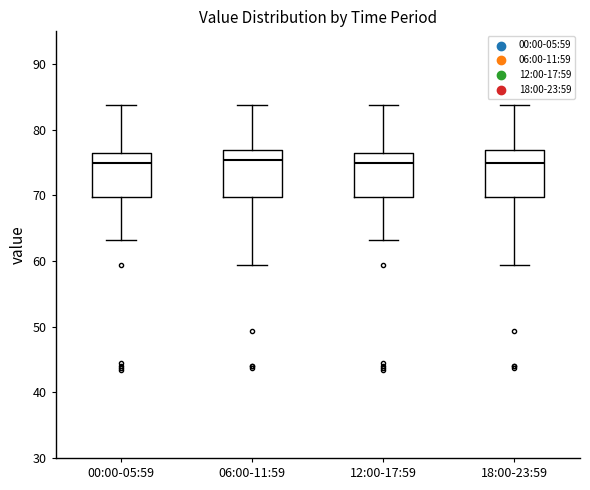

Where does the median line of the box for 18:00-23:59 sit on the y-axis? The values are not printed on the chart, so give them approximately, as read against the axis.

75